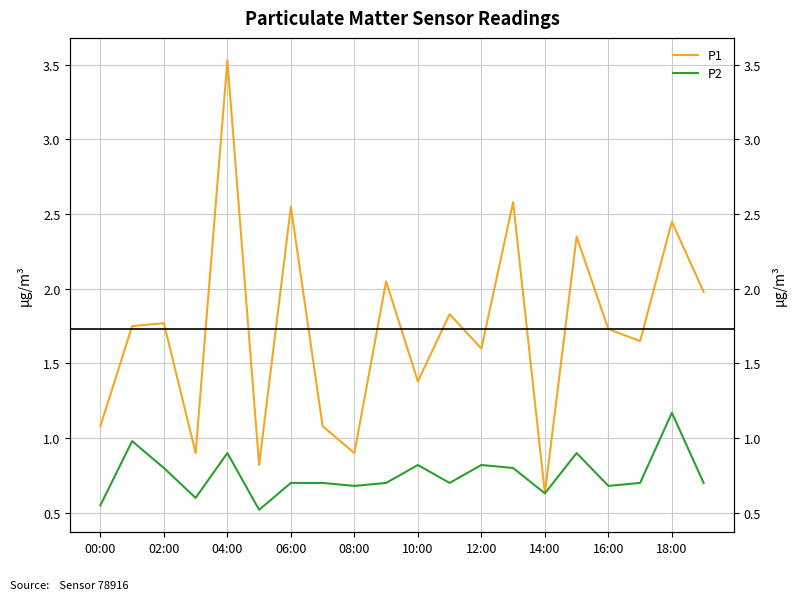

How many lines are shown in the chart?

2